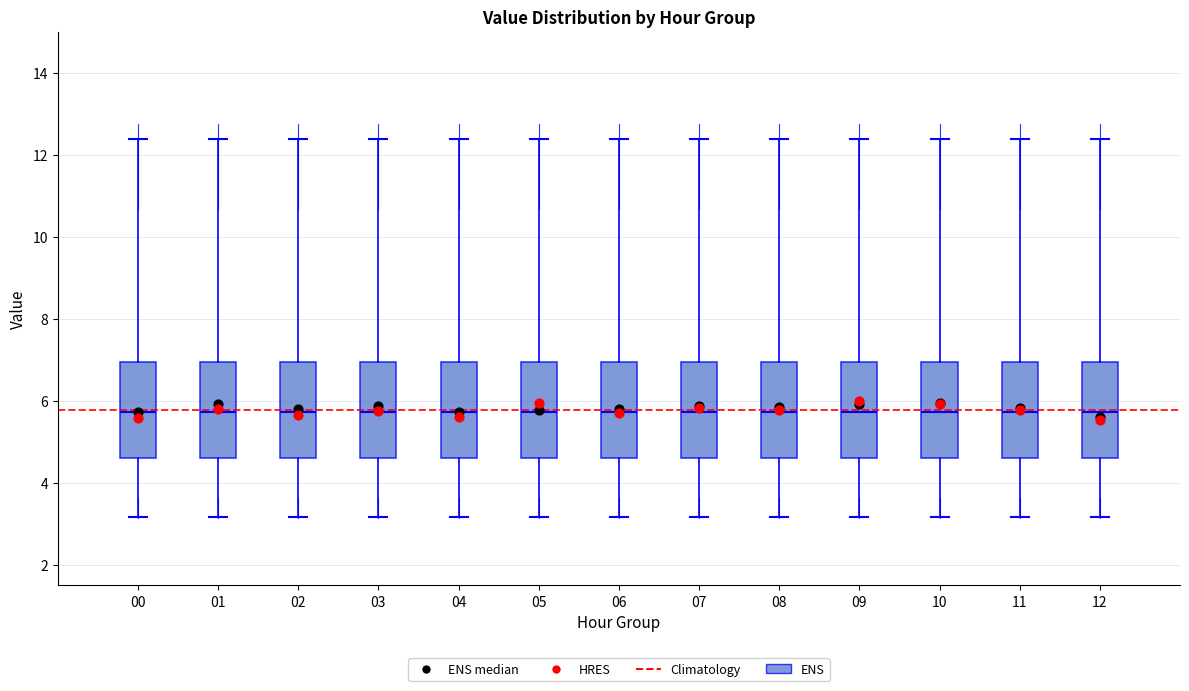

Where does the median line of the box at x = 05 sit on the y-axis? The values are not printed on the chart, so give them approximately, as read against the axis.

5.8